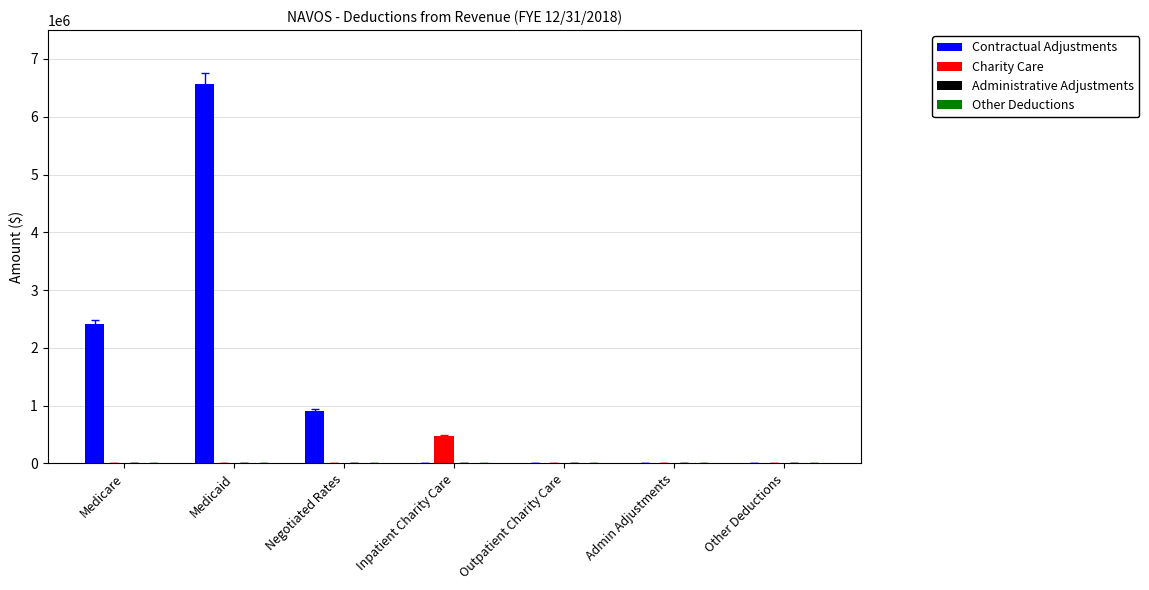

Are the bars grouped side by side (vs. stacked)?

Yes